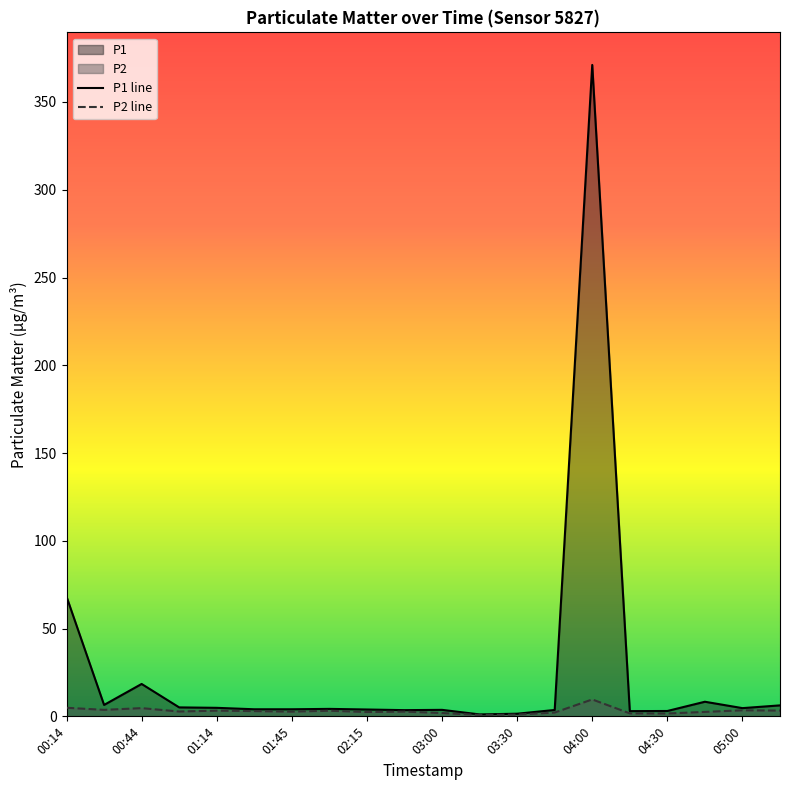

What is the spread (max minus min) of values at 04:00?

361.5